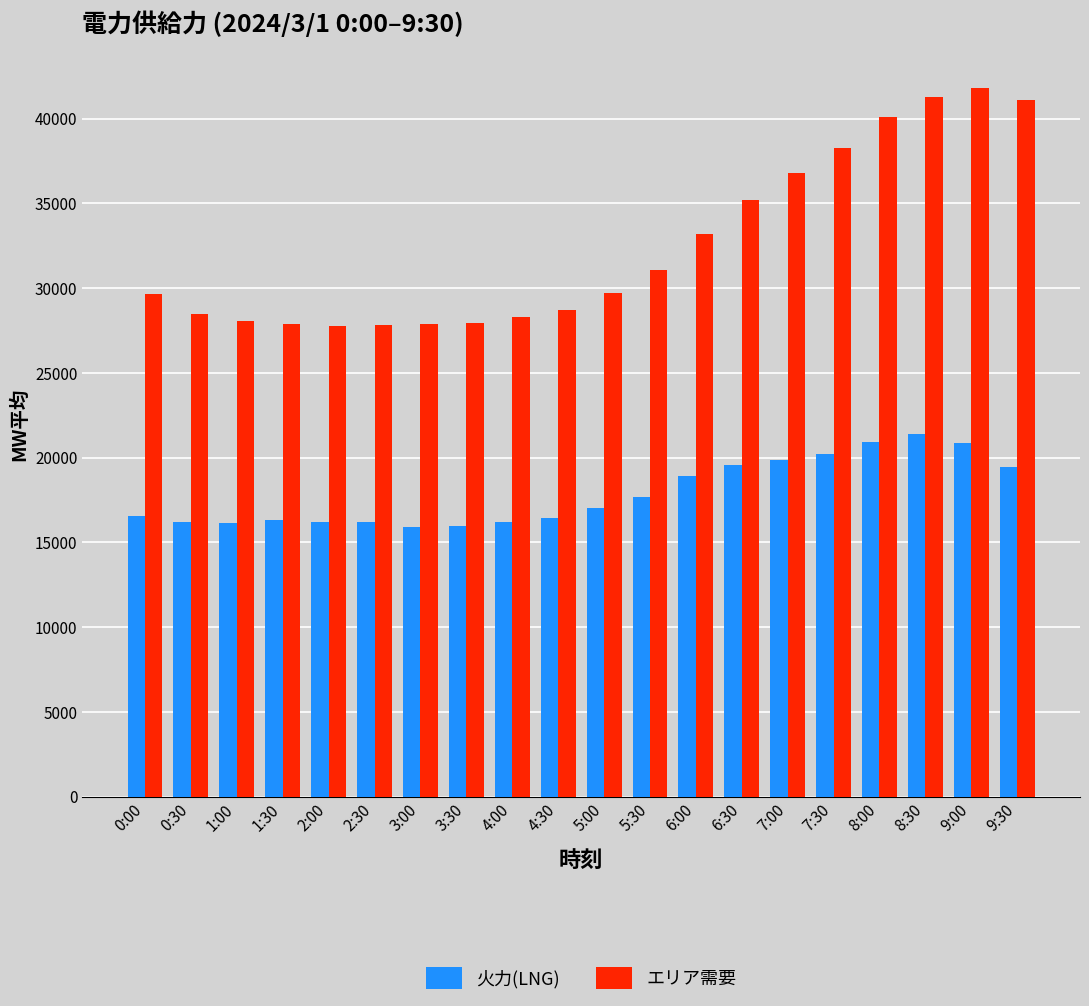

The value of 火力(LNG) at 1:30 is 28093. True or false?

False